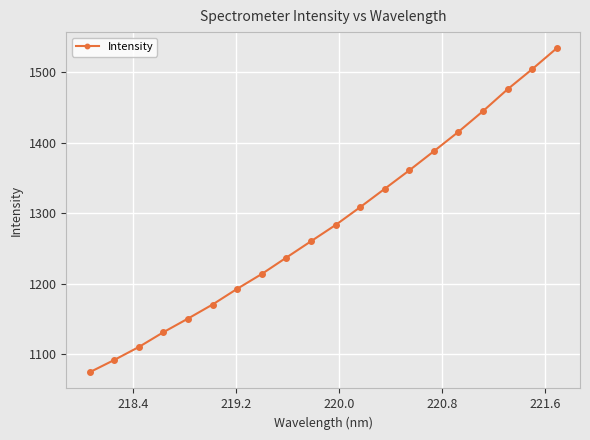

What is the value of the 10th point from the left?

1260.2